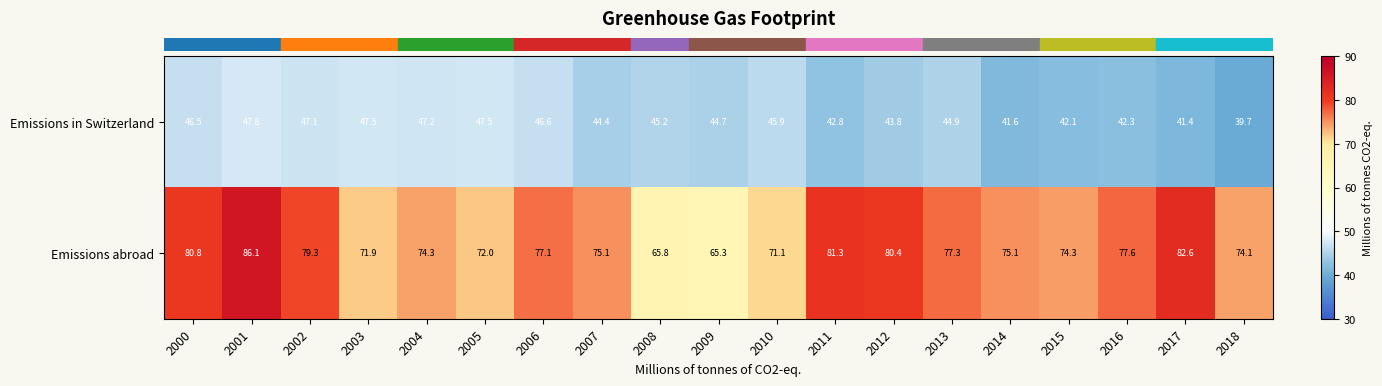

What is the sum of all Emissions in Switzerland values?

849.0